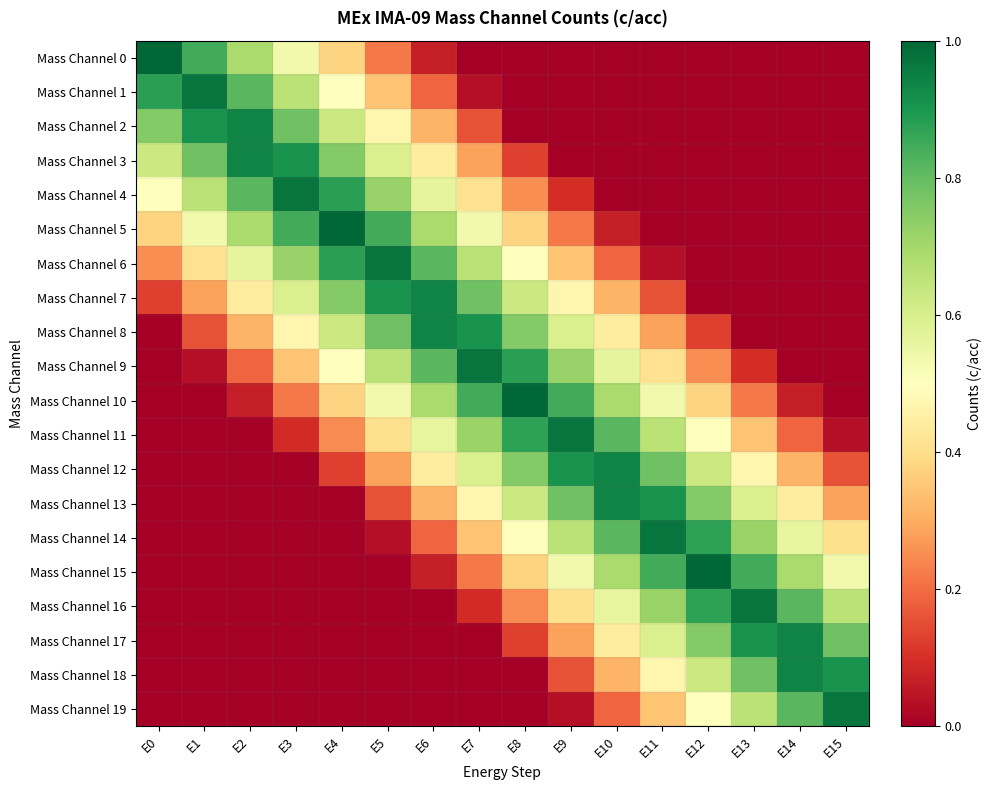

What is the total value across all series at E0?

4.5